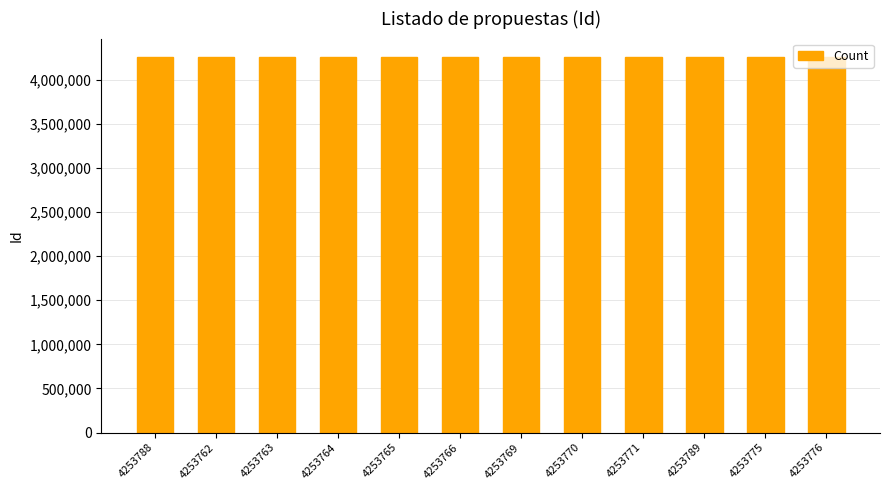

True or false: the data shows 4253765 at 4253765.

True